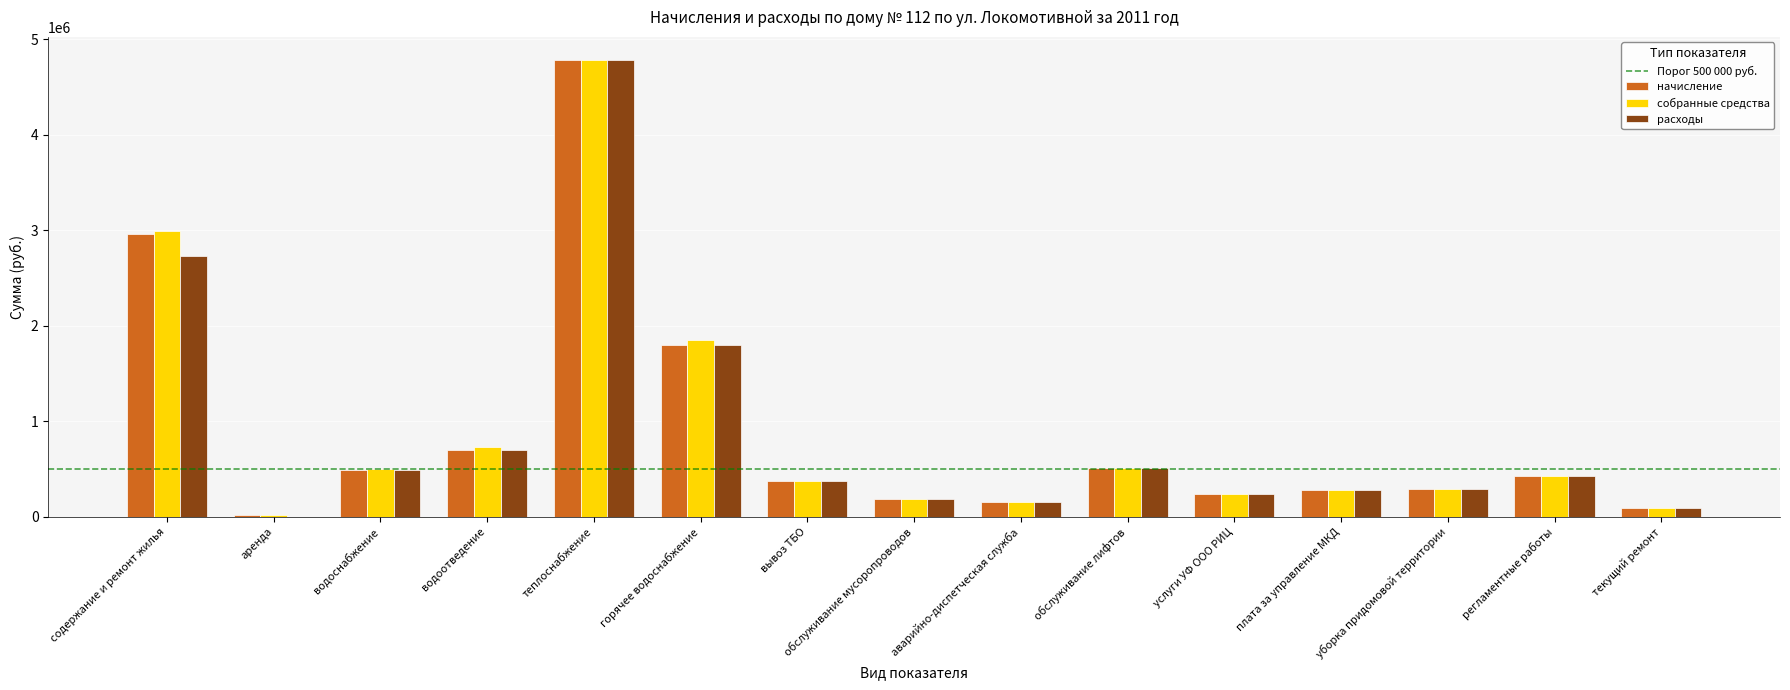

What is the approximate value of расходы at текущий ремонт?

89100.0